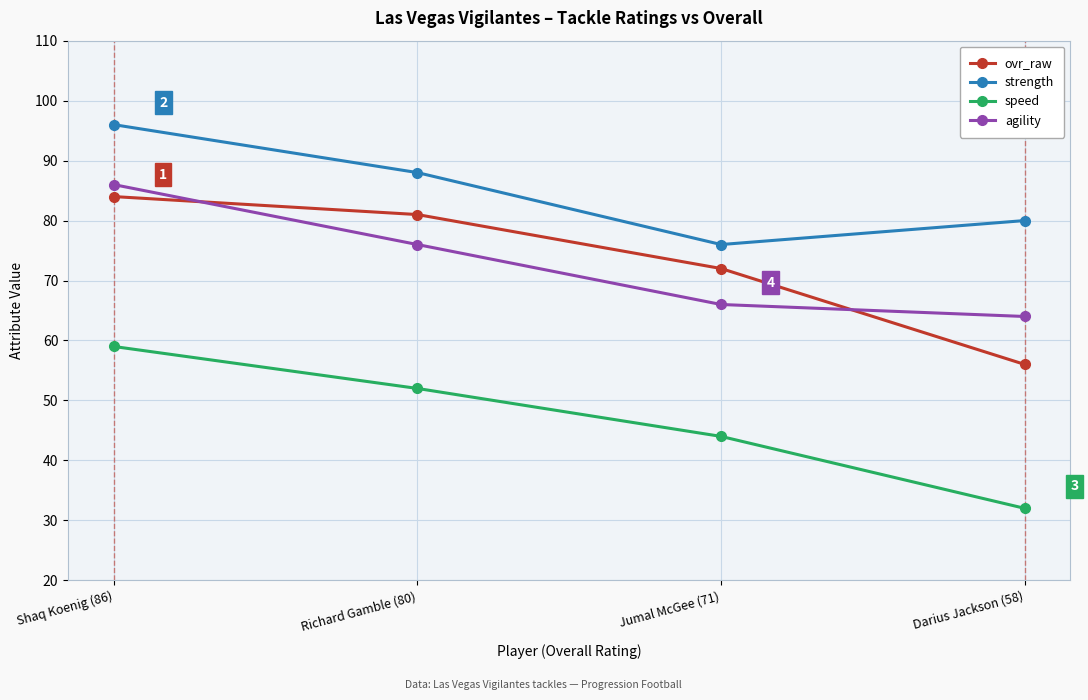

Between Richard Gamble (80) and Darius Jackson (58), which series saw the biggest shift?

ovr_raw